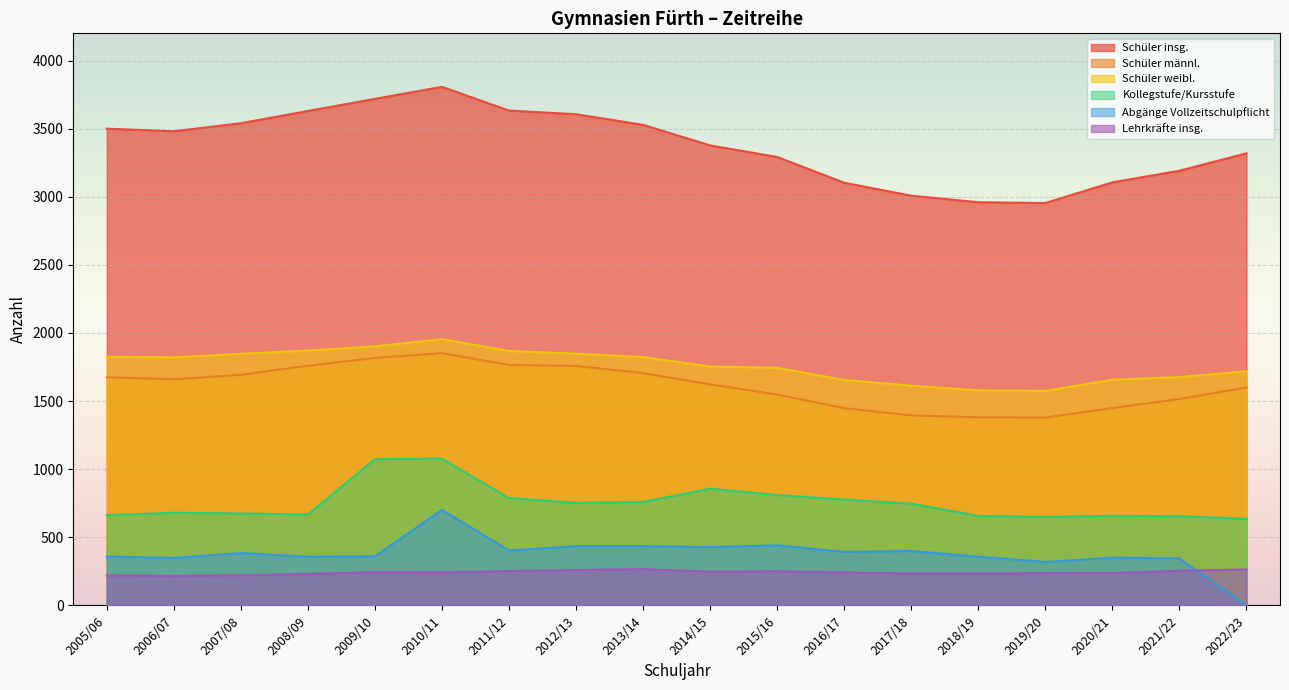

Which series has the largest range (max minus min)?

Schüler insg.